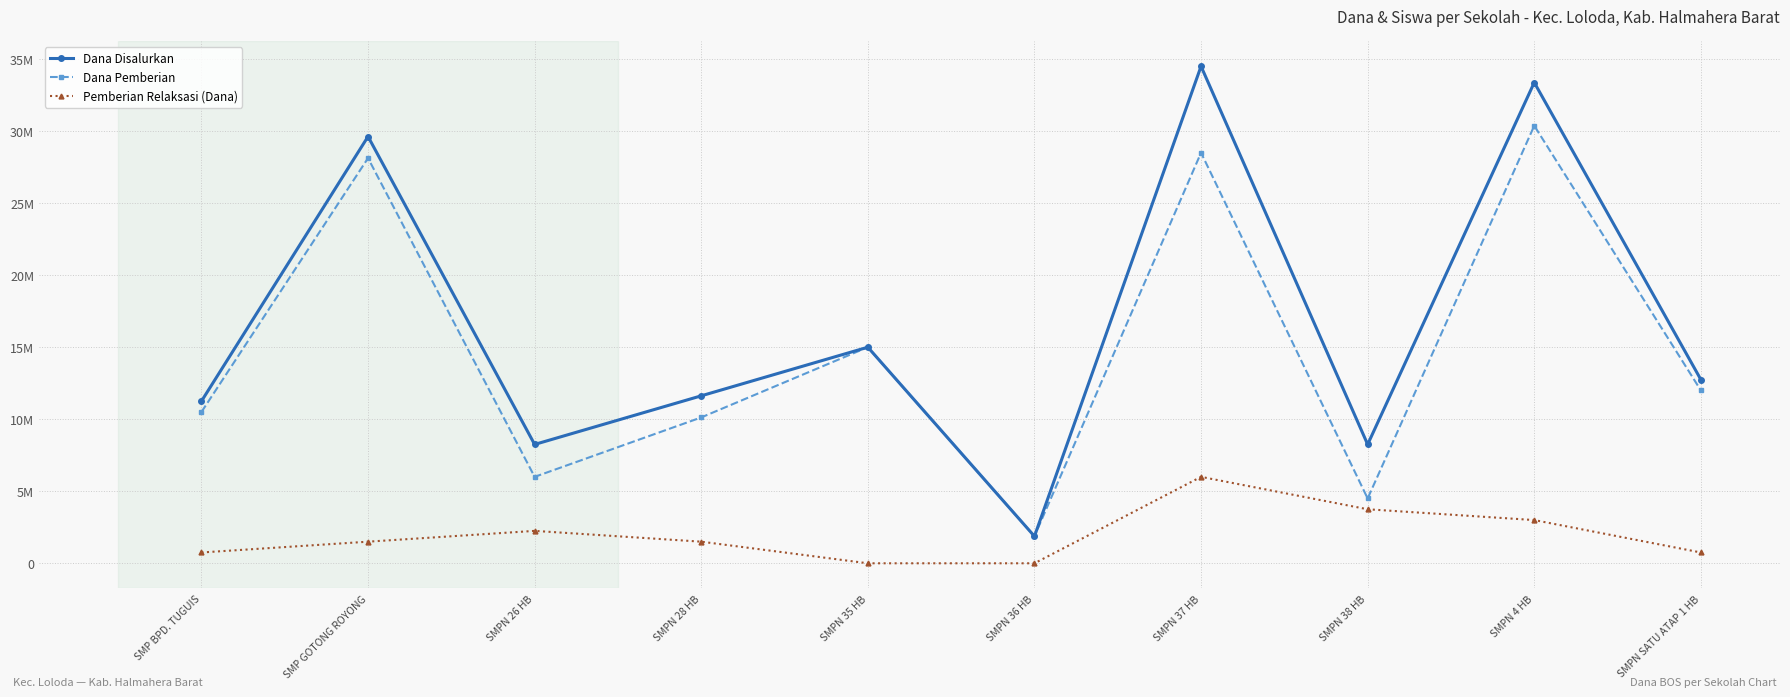

What is the label of the 6th point from the right?

SMPN 35 HB